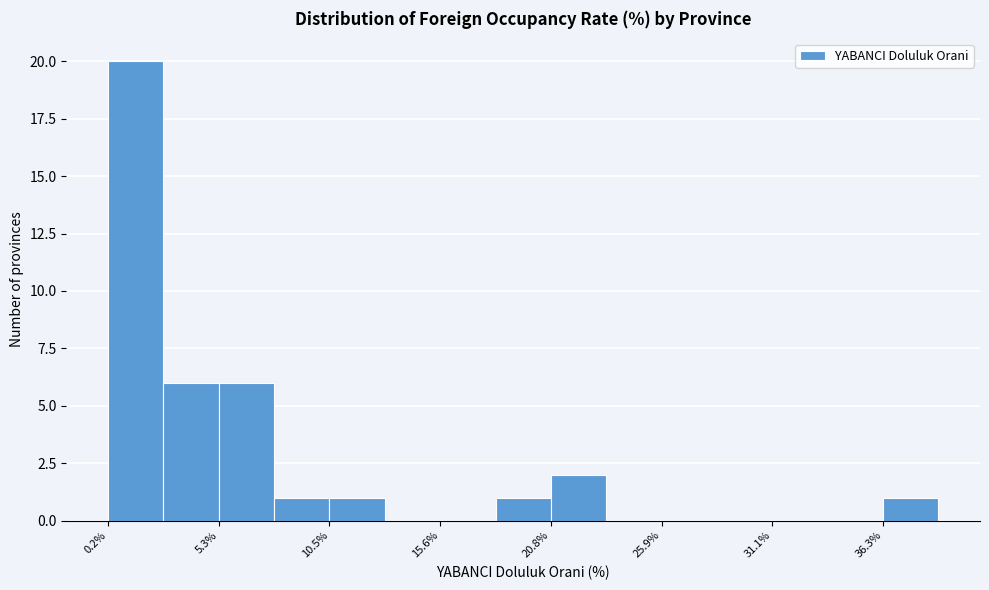

Around what value on the x-axis is the tallest bar? Give the approximate position of its centre, as read against the axis.

1